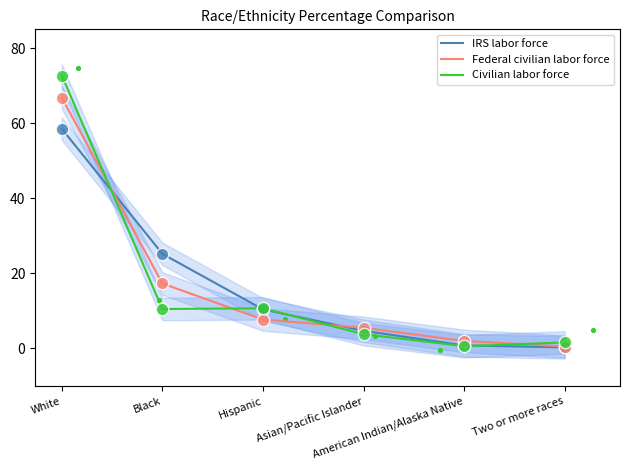

Which series has the widest spread of Y values?

Civilian labor force